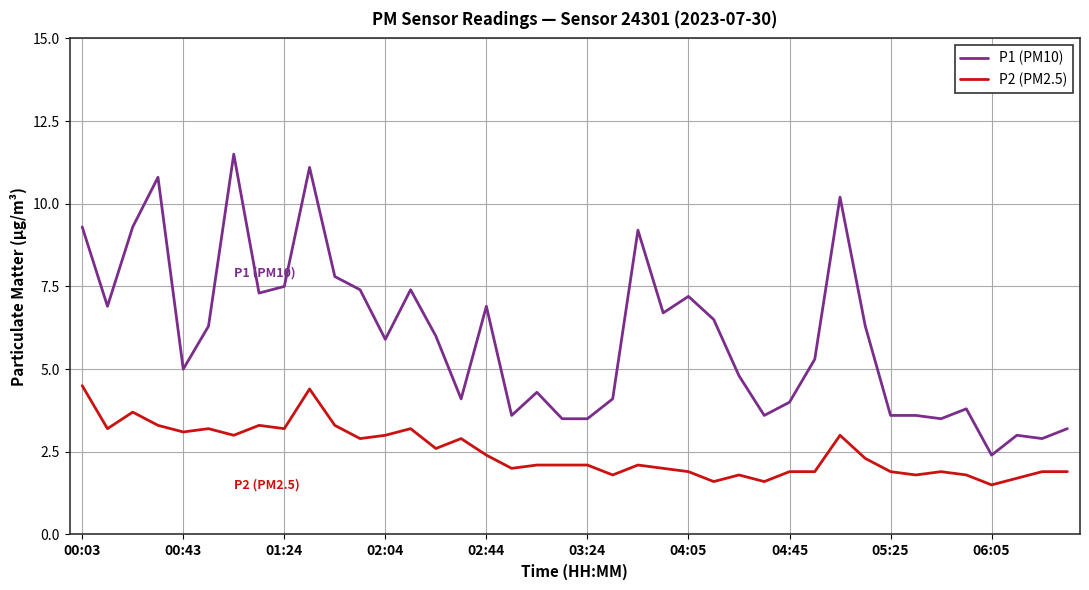

Which series has the largest total across all categories?

P1 (PM10)